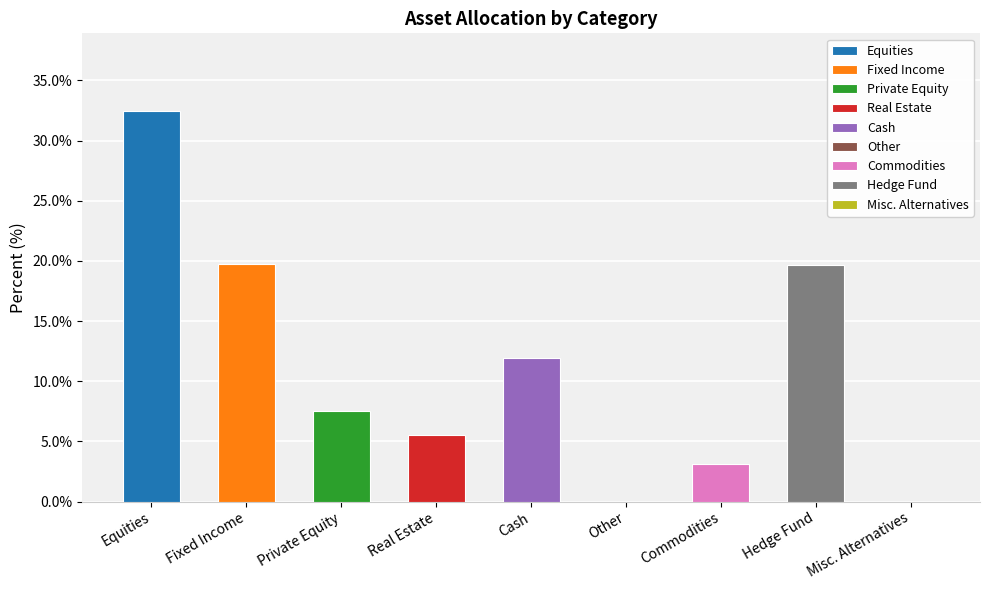

Reading left to right, what are all the values shown in this chart?

Equities=32.4	Fixed Income=19.8	Private Equity=7.5	Real Estate=5.5	Cash=12.0	Other=0.0	Commodities=3.1	Hedge Fund=19.7	Misc. Alternatives=0.0